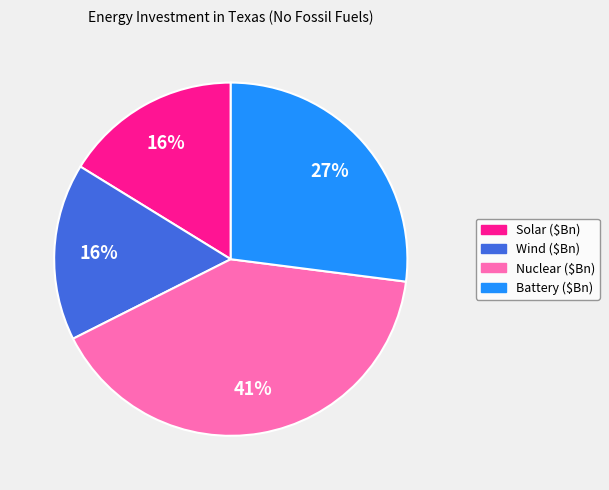

Is there a majority slice in this chart?

No